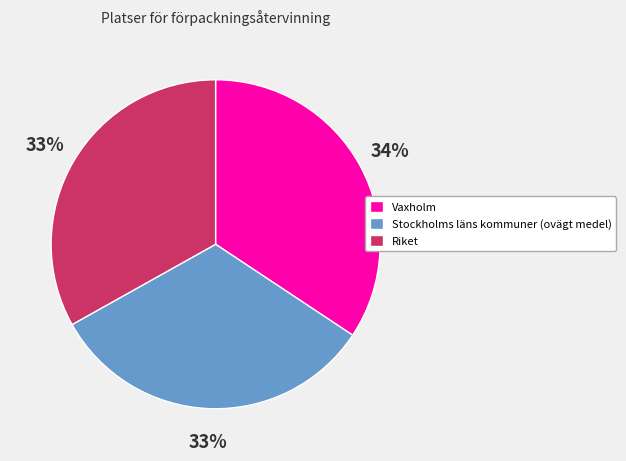

Is it true that Riket is 33% of the pie?

True